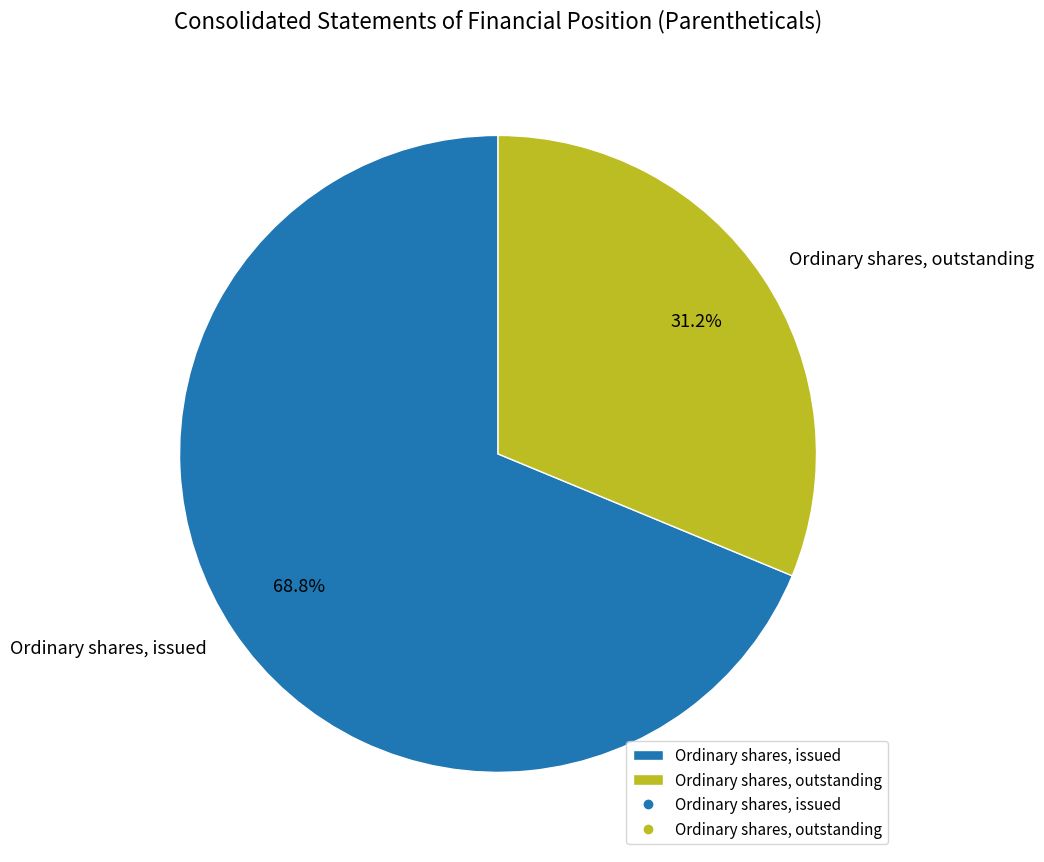

Which category has the biggest portion of the pie?

Ordinary shares, issued